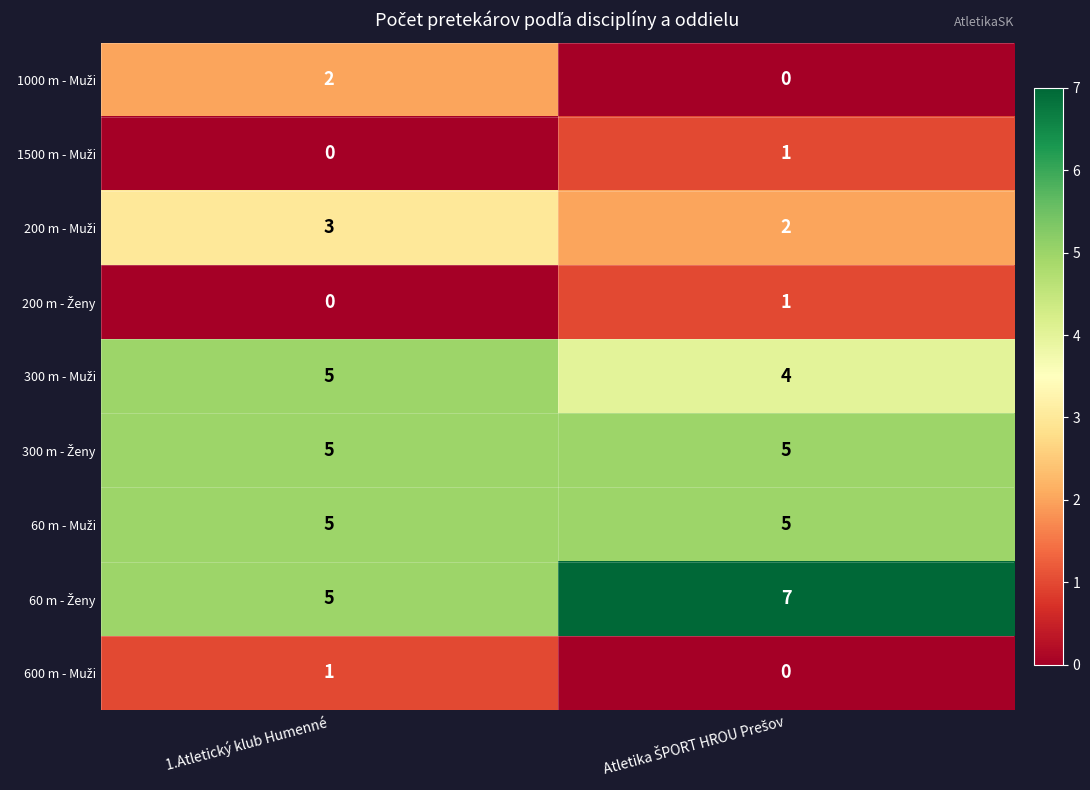

What is the spread (max minus min) of values at 1.Atletický klub Humenné?

5